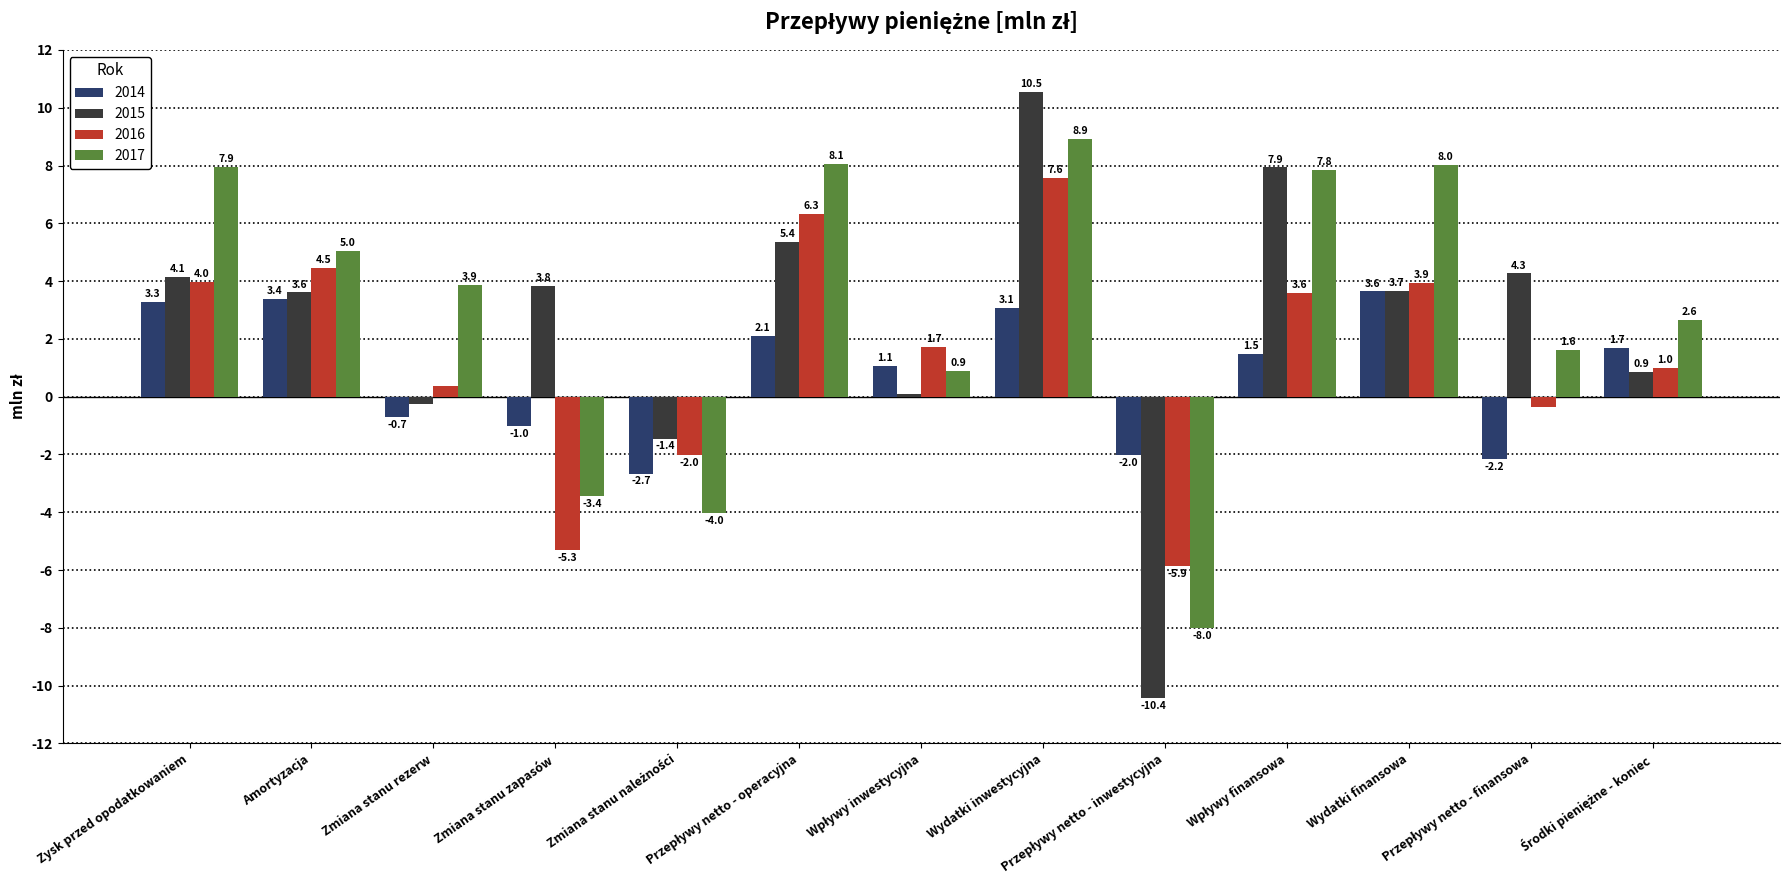

Where does the 2016 series first go above 1?

Zysk przed opodatkowaniem